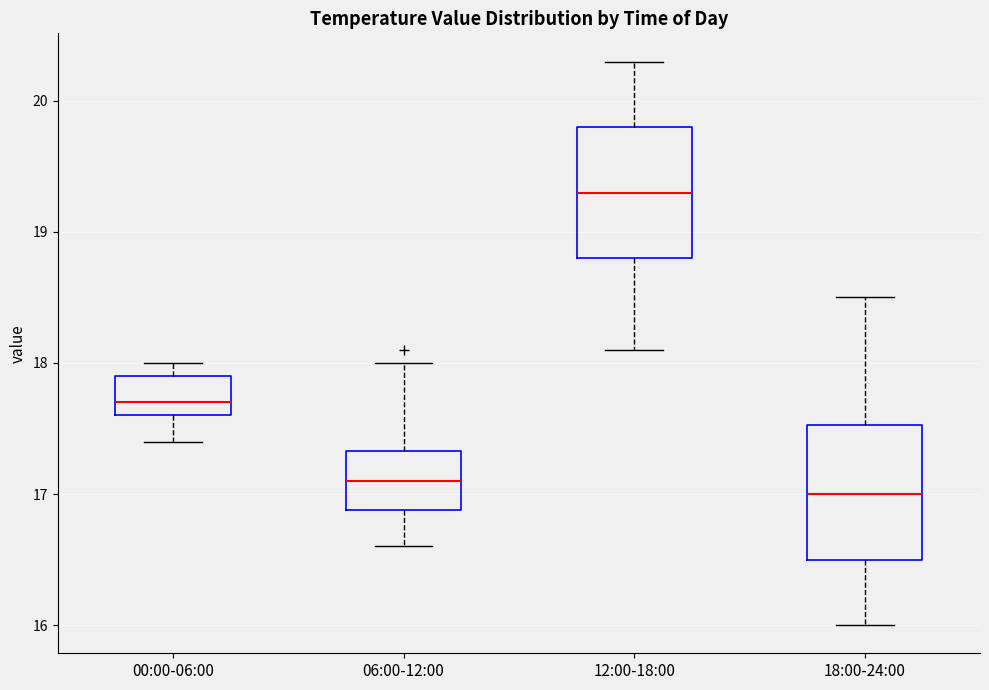

Reading left to right, read every box against the y-axis: the position of its median line, the range the box covers, and the ends of its whiskers. The values are not printed on the chart, so give them approximately, as read against the axis.

00:00-06:00: median 17.7, box 17.6 to 17.9, whiskers 17.4 to 18.0
06:00-12:00: median 17.1, box 16.9 to 17.3, whiskers 16.6 to 18.0
12:00-18:00: median 19.3, box 18.8 to 19.8, whiskers 18.1 to 20.3
18:00-24:00: median 17.0, box 16.5 to 17.5, whiskers 16.0 to 18.5